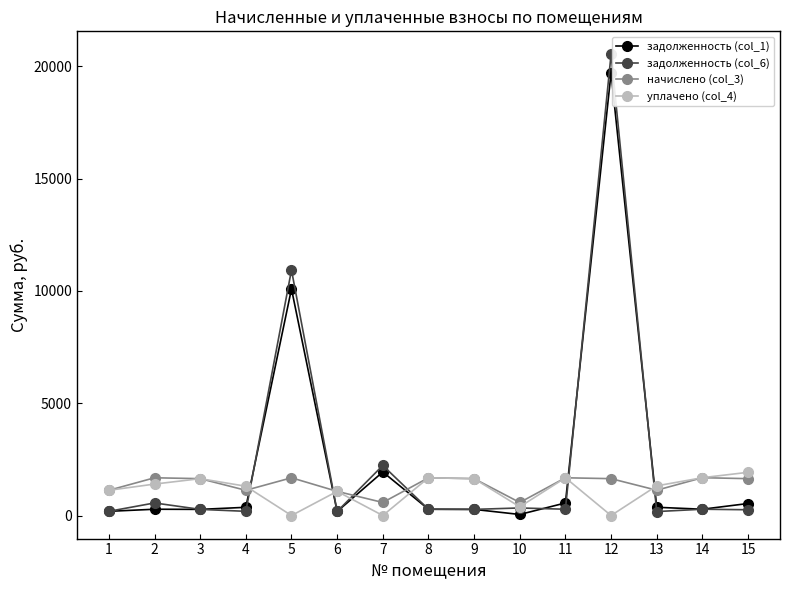

How many lines are shown in the chart?

4